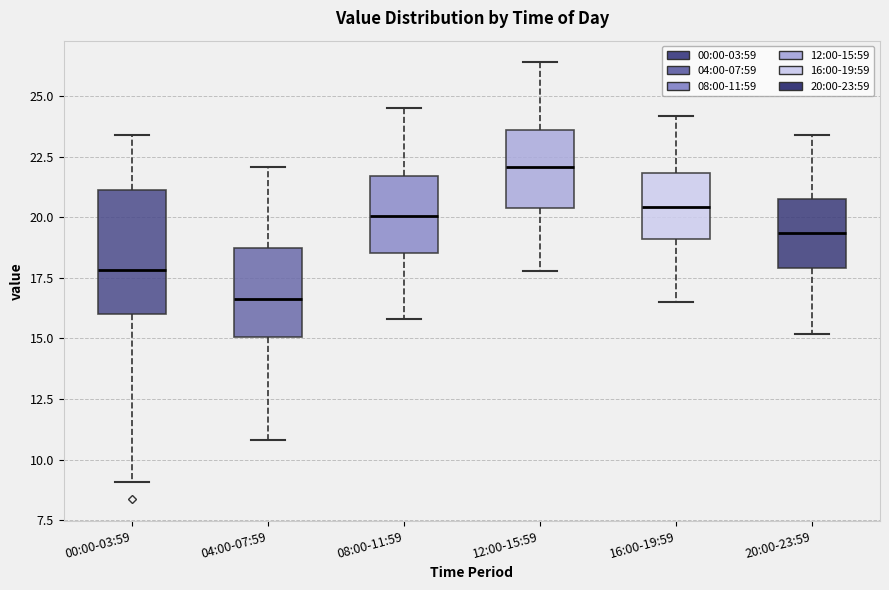

Which box is the tallest, from its lower edge to its upper edge?

00:00-03:59